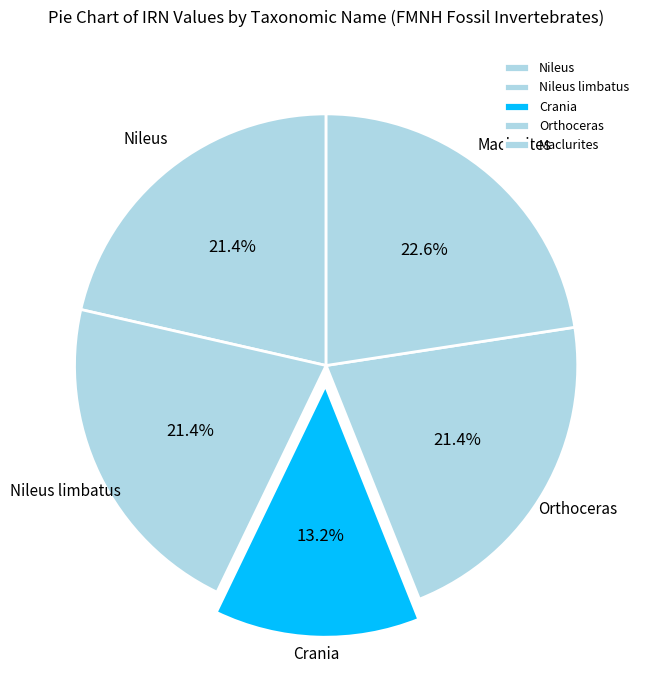

What percentage is NOT represented by Maclurites?

77.4%